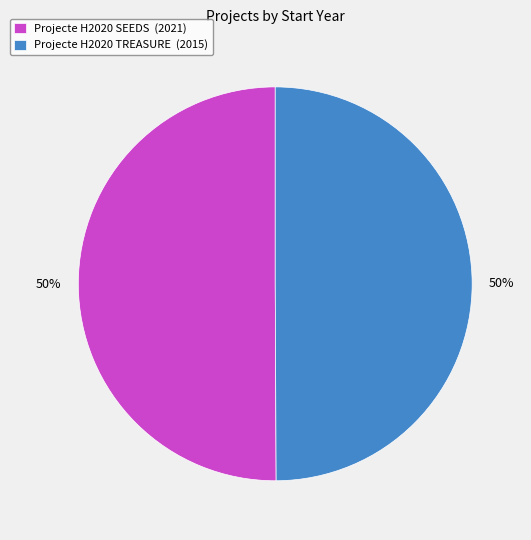

Is it true that Projecte H2020 TREASURE (2015) is 44% of the pie?

False